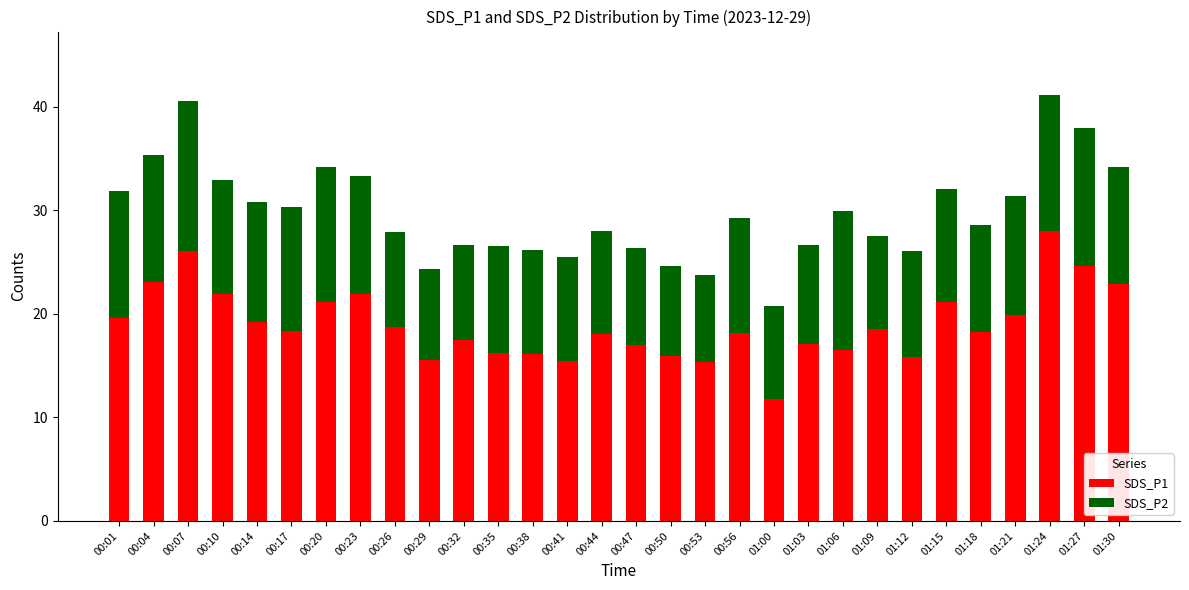

What is the total value across all series at 00:41?

25.5